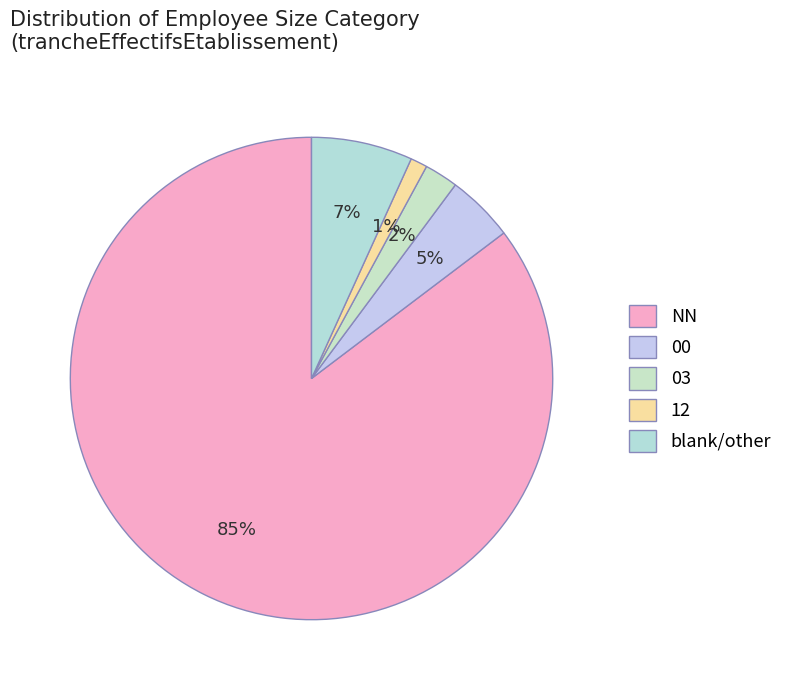

Is it true that 00 is 5% of the pie?

True